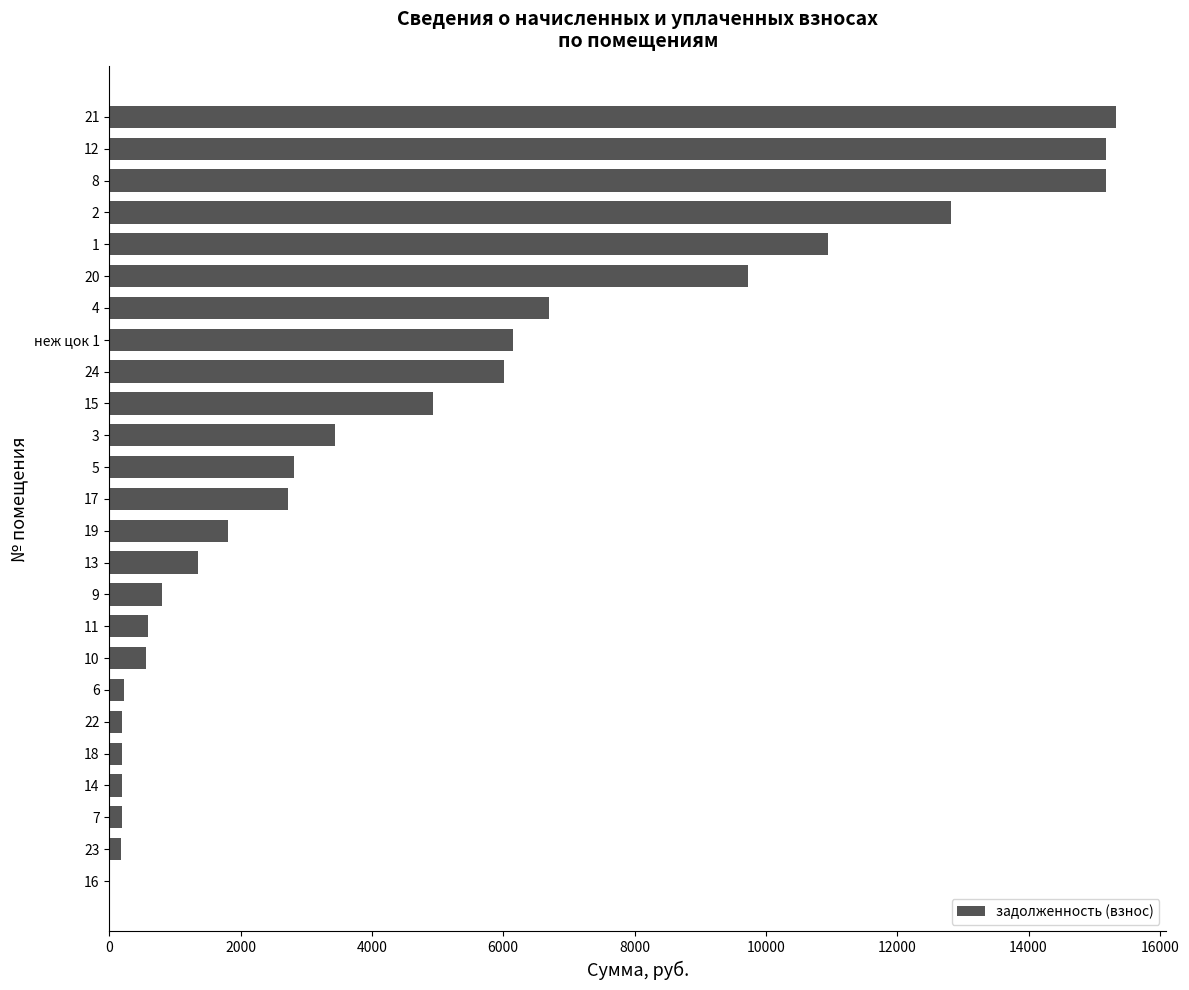

What is the ratio of the value at 1 to the value at 12?

0.7